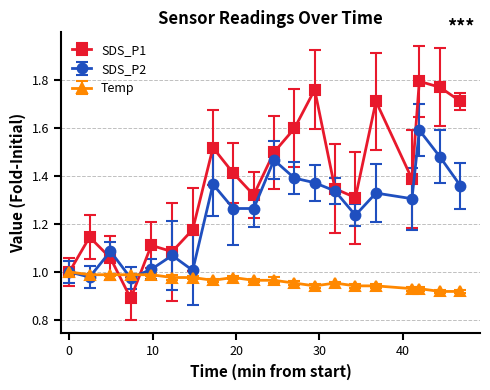

Which series has the largest total across all categories?

SDS_P1